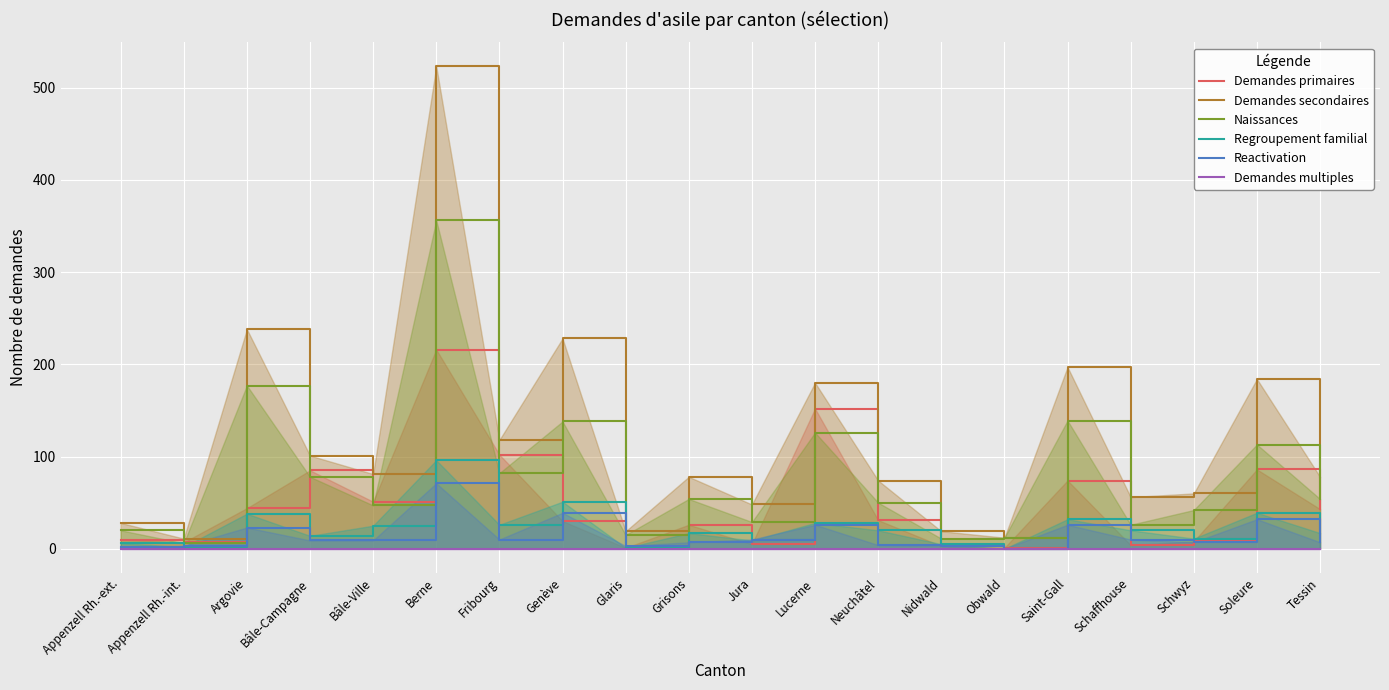

Is the value of Naissances at Argovie greater than the value of Demandes multiples at Soleure?

Yes